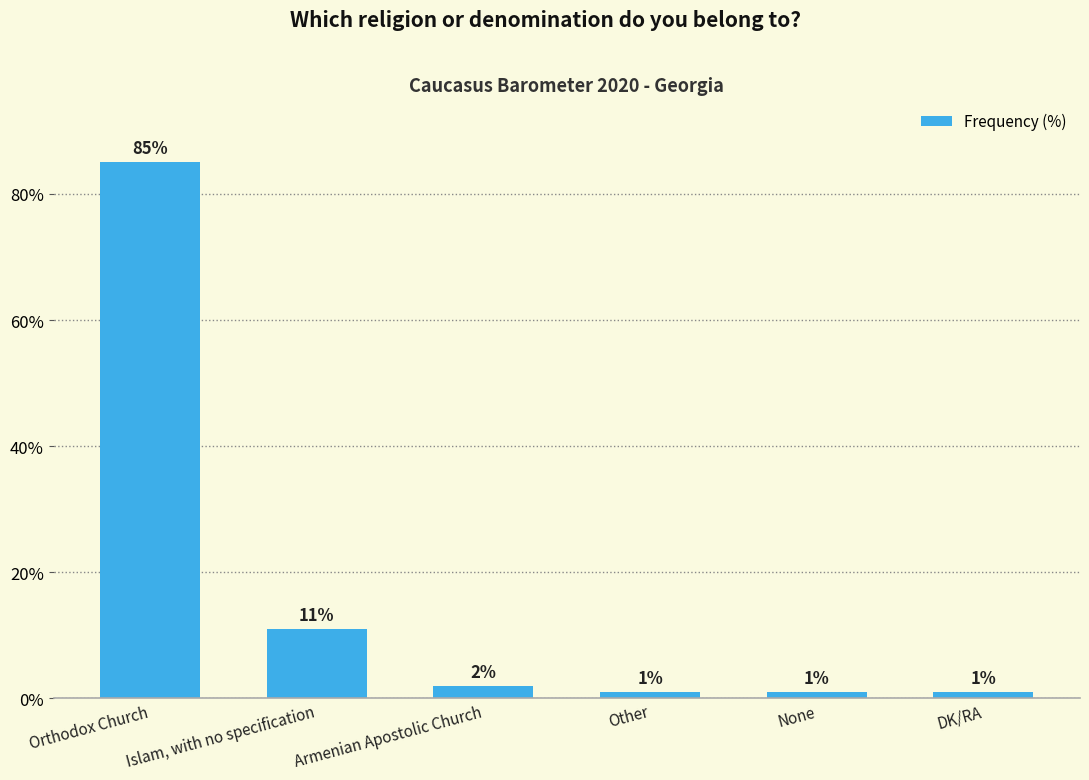

What is the difference between the second highest and second lowest values?

10